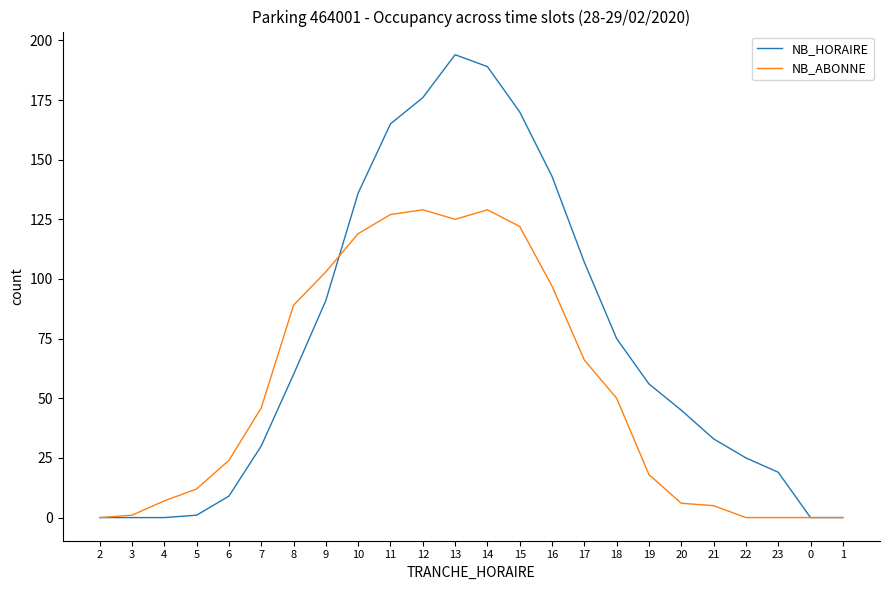

At which label is NB_ABONNE closest to 64?

17